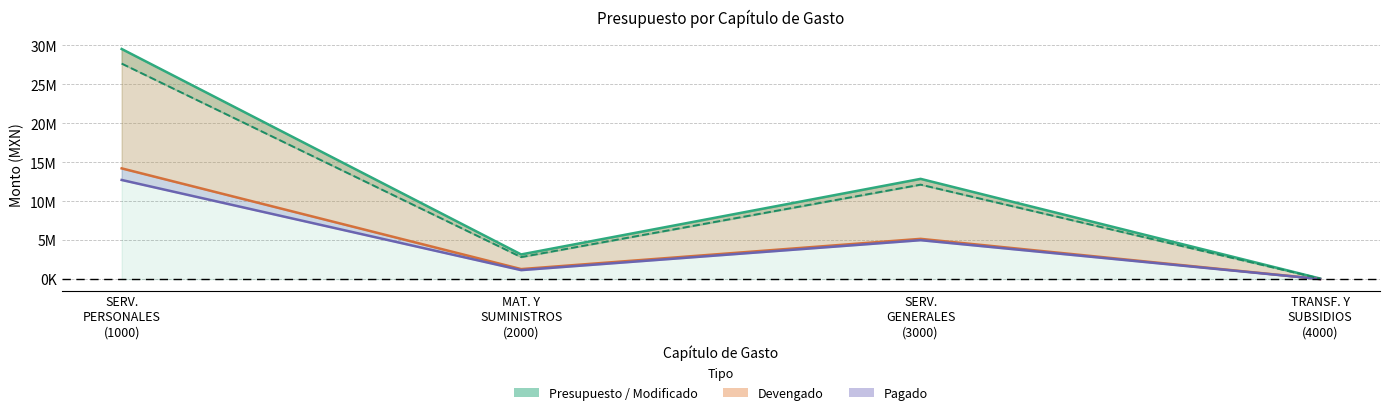

Count the number of categories in the chart.

4